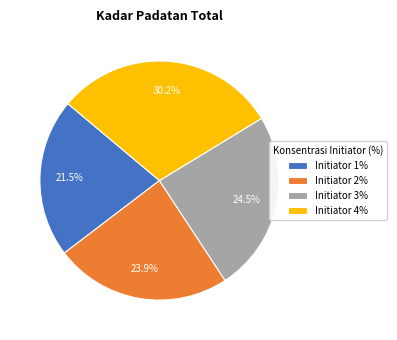

How many slices are in this pie chart?

4